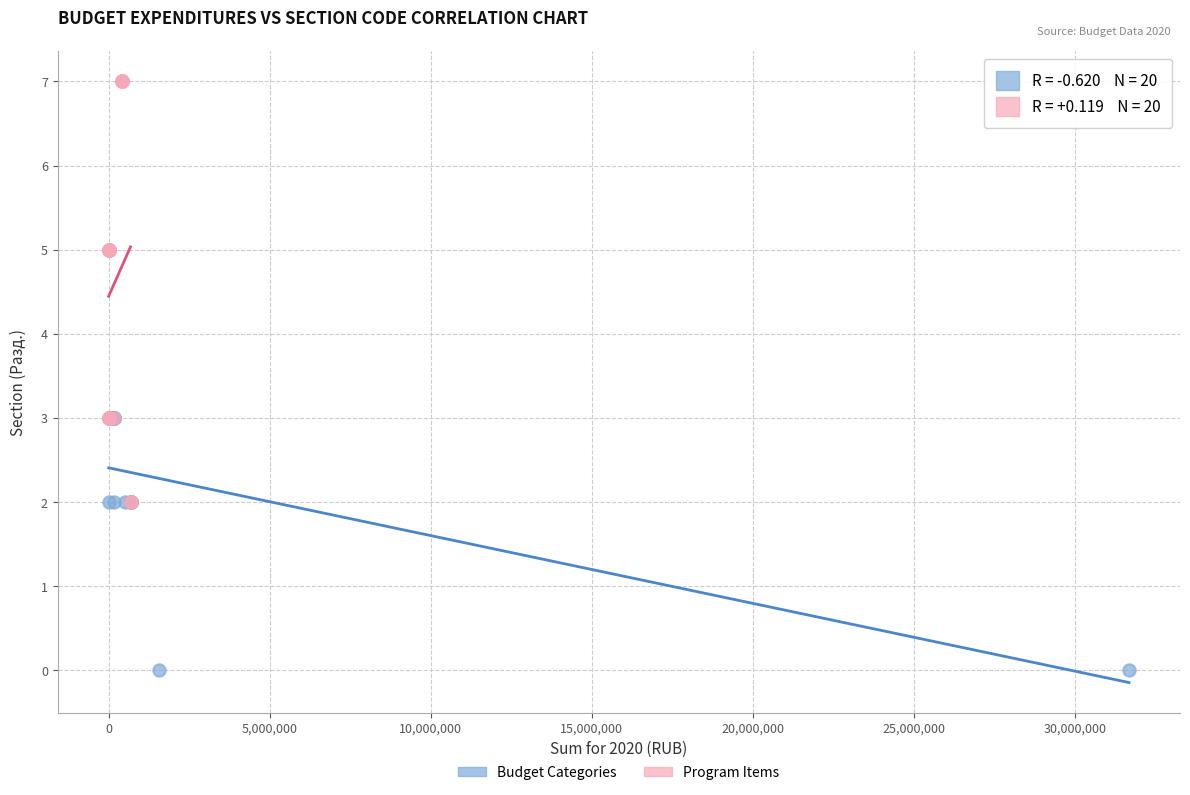

Which series contains the lowest Y value?

Budget Categories